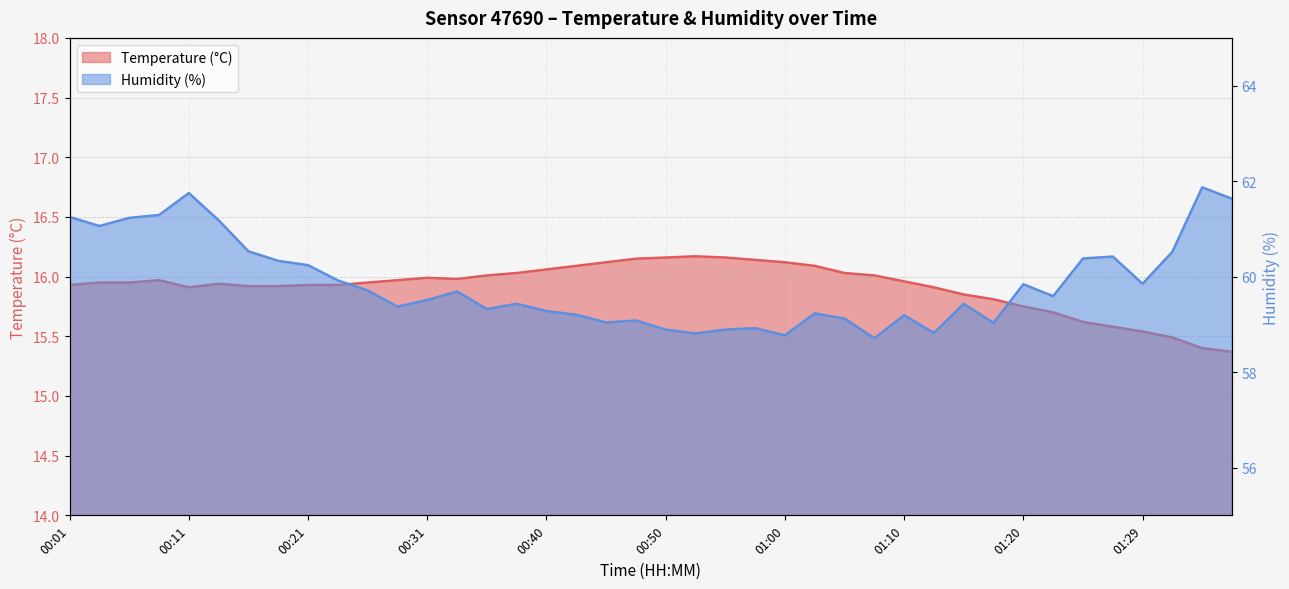

Reading right to left, list all the values displayed in this chart.

Temperature (°C): 15.4	15.4	15.5	15.5	15.6	15.6	15.7	15.8	15.8	15.8	15.9	16.0	16.0	16.0	16.1	16.1	16.1	16.2	16.2	16.2	16.1	16.1	16.1	16.1	16.0	16.0	16.0	16.0	16.0	15.9	15.9	15.9	15.9	15.9	15.9	15.9	16.0	15.9	15.9	15.9
Humidity (%): 61.6	61.9	60.5	59.9	60.4	60.4	59.6	59.8	59.0	59.4	58.8	59.2	58.7	59.1	59.2	58.8	58.9	58.9	58.8	58.9	59.1	59.0	59.2	59.3	59.4	59.3	59.7	59.5	59.4	59.7	59.9	60.2	60.3	60.5	61.2	61.8	61.3	61.2	61.1	61.2